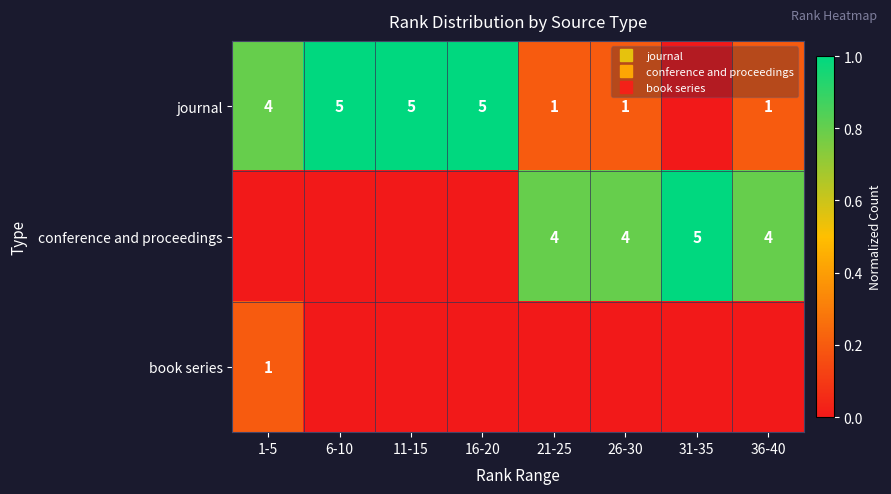

Count the number of categories in the chart.

8